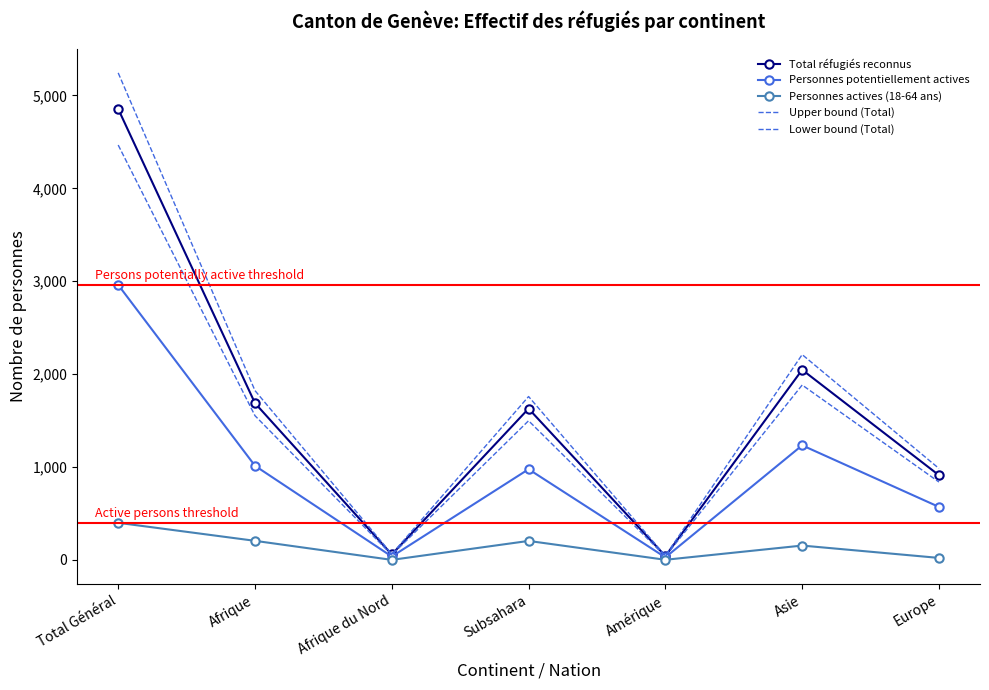

What is the average value of the Lower bound (Total) series?

1476.2